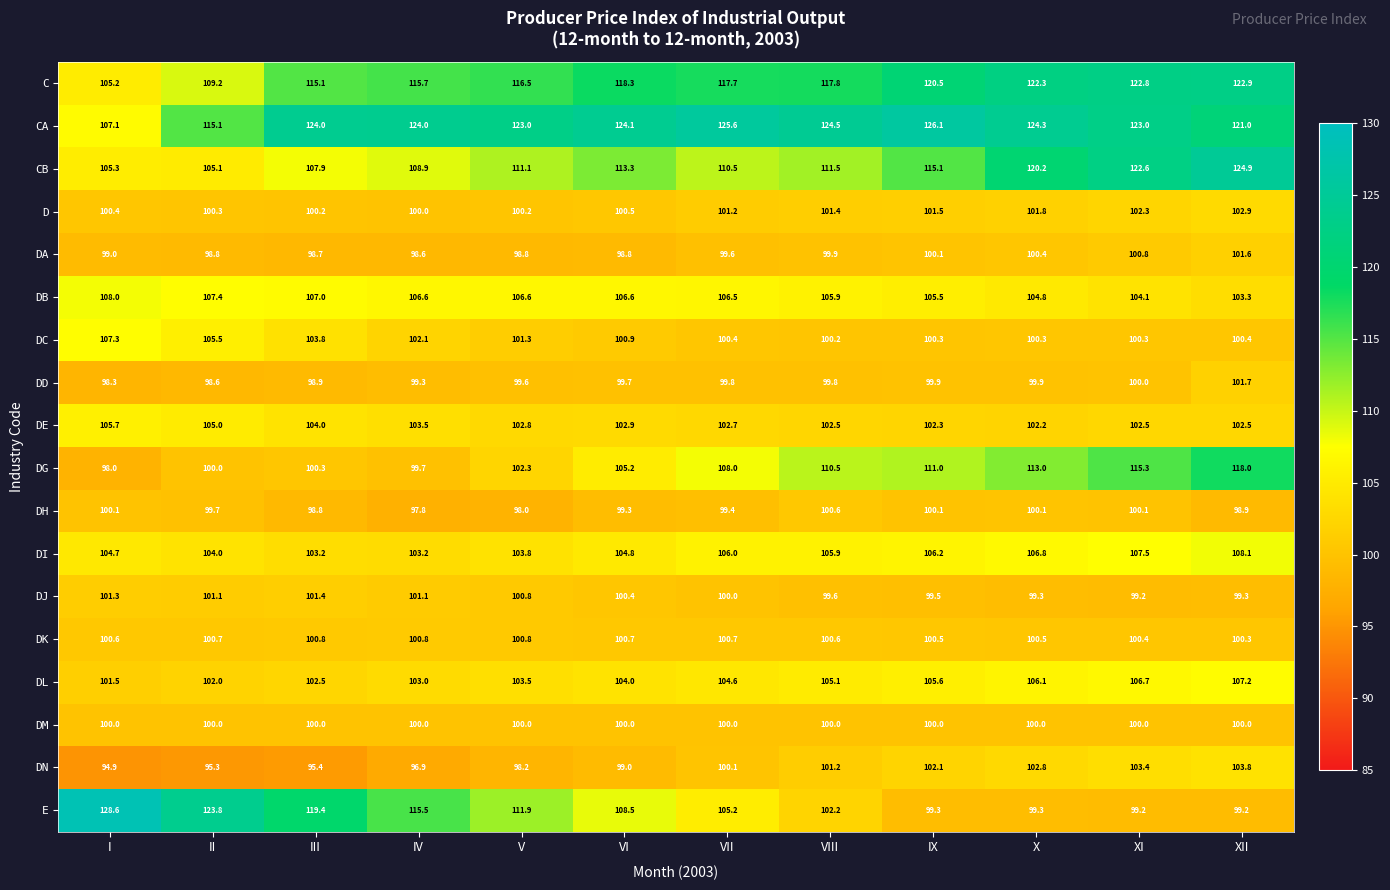

What is the greatest value displayed?

128.6